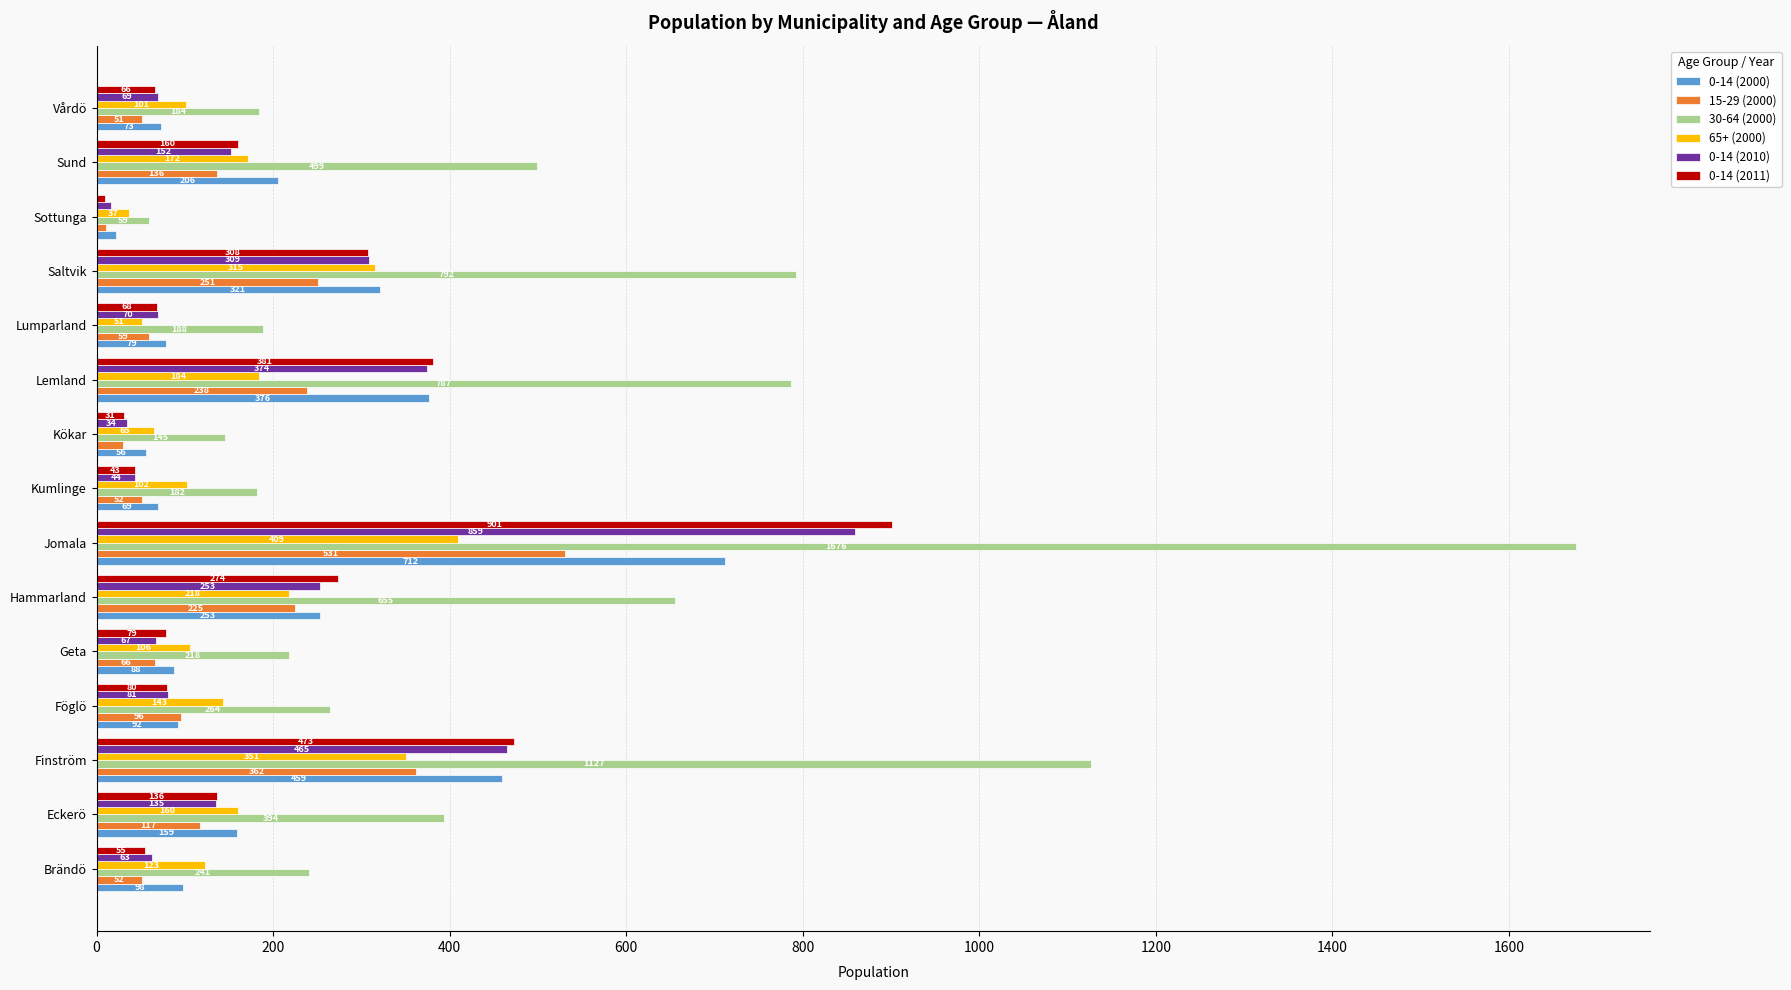

How many data points in 0-14 (2011) are less than 80?

7